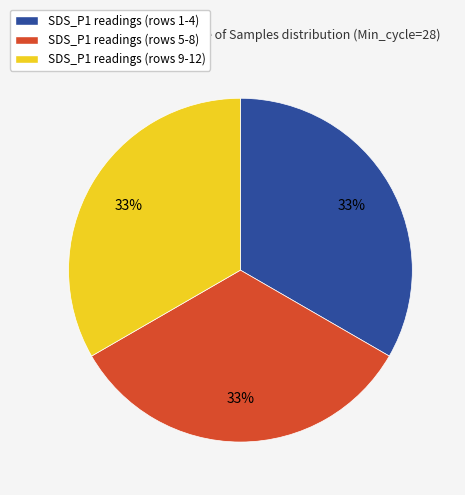

Is there any slice that represents more than half of the pie?

No